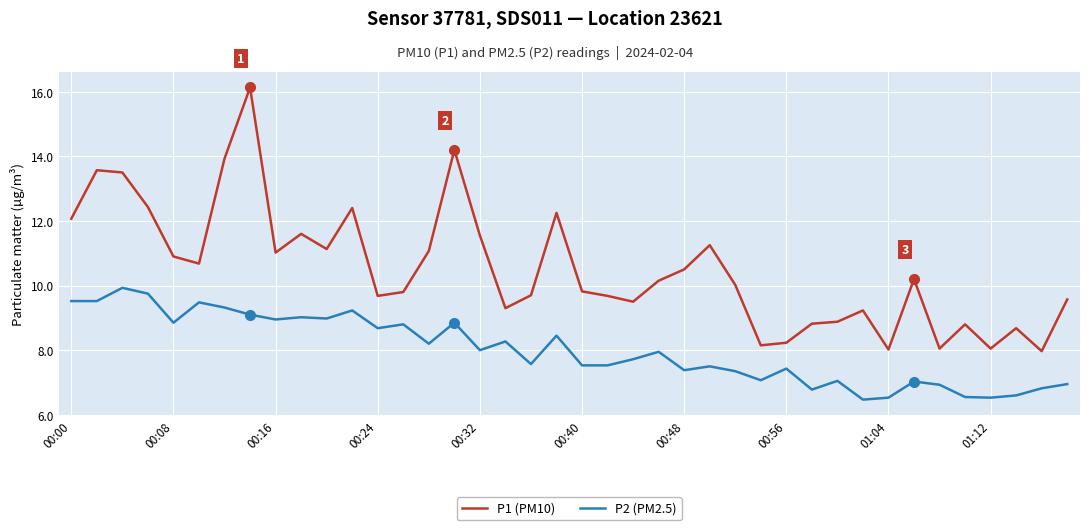

Which series has the largest total across all categories?

P1 (PM10)